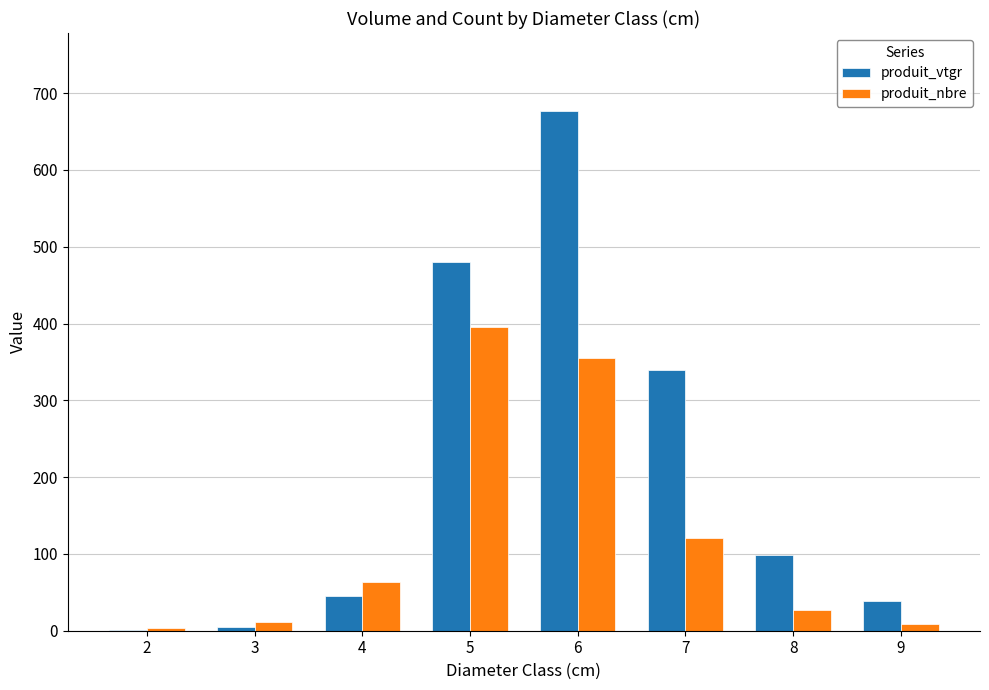

How many groups of bars are there?

8